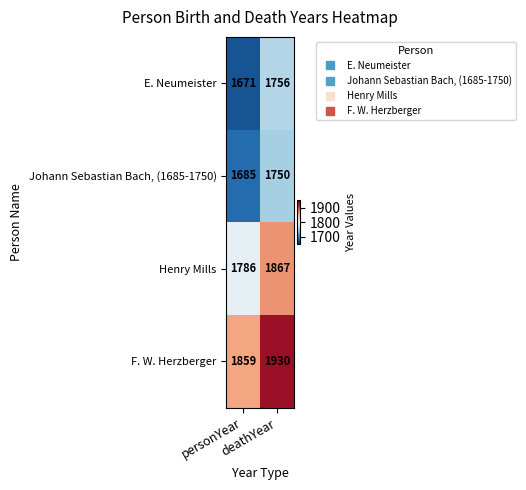

What is the spread (max minus min) of values at deathYear?

180